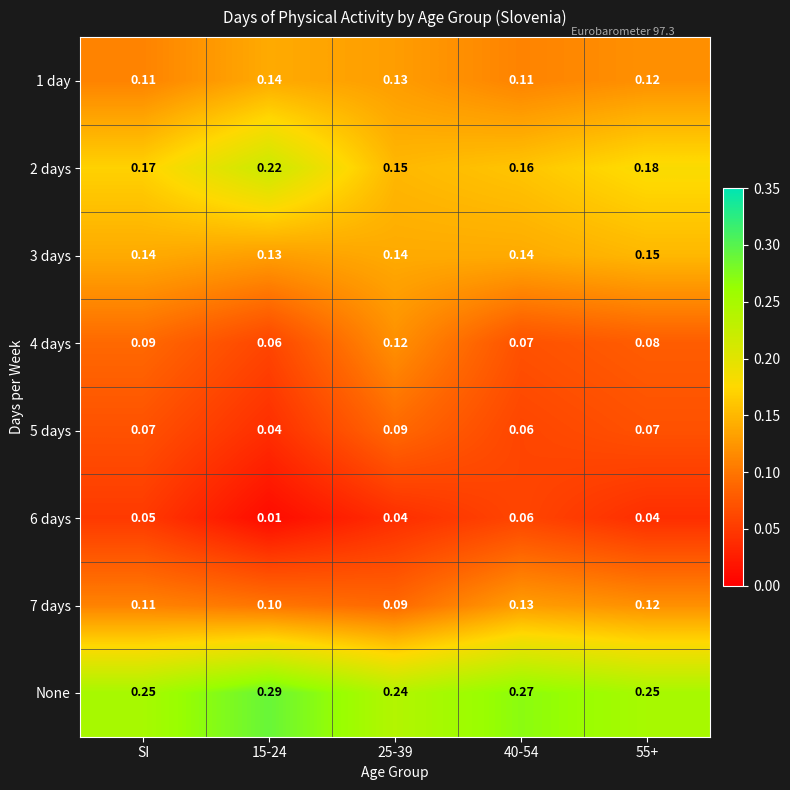

Is the value of 3 days at 25-39 greater than the value of 6 days at SI?

Yes